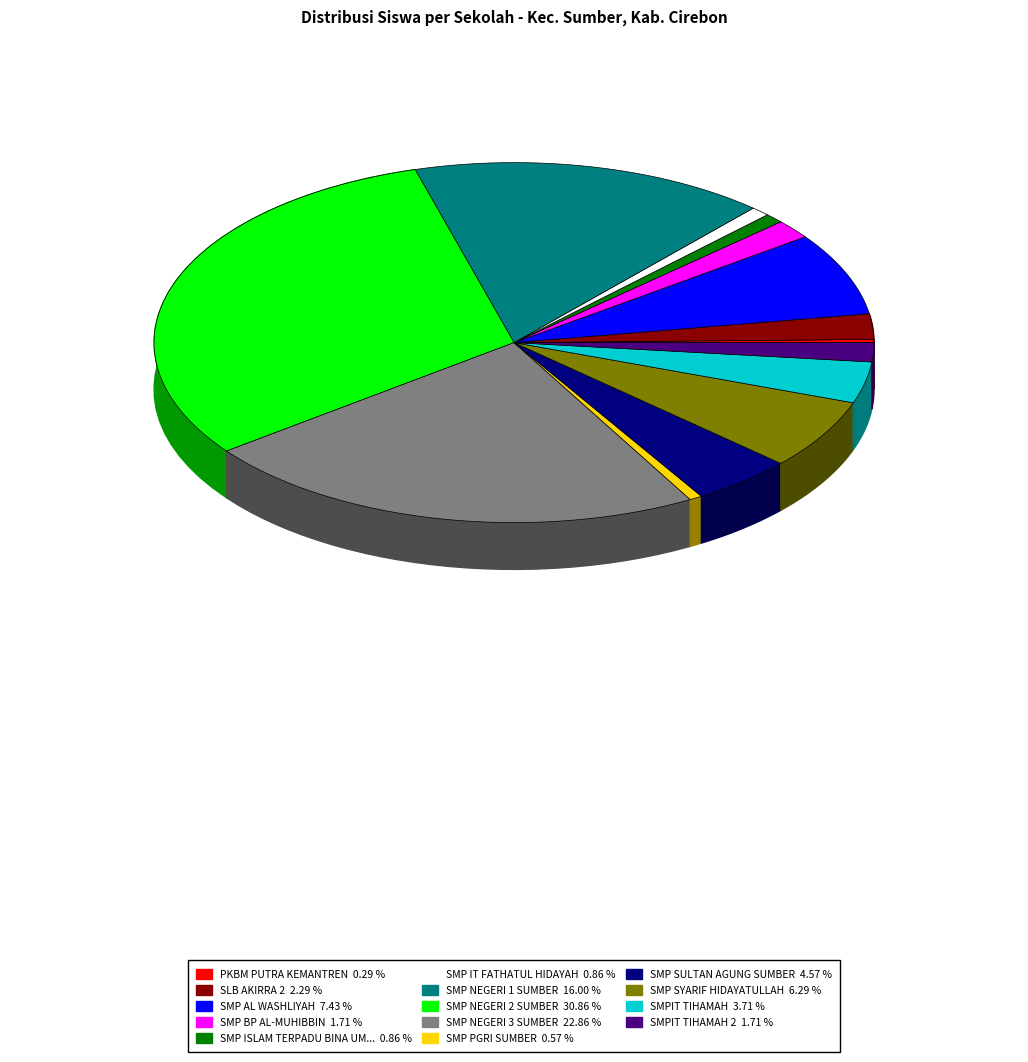

What percentage is the SMP SYARIF HIDAYATULLAH slice, to the nearest percent?

6%